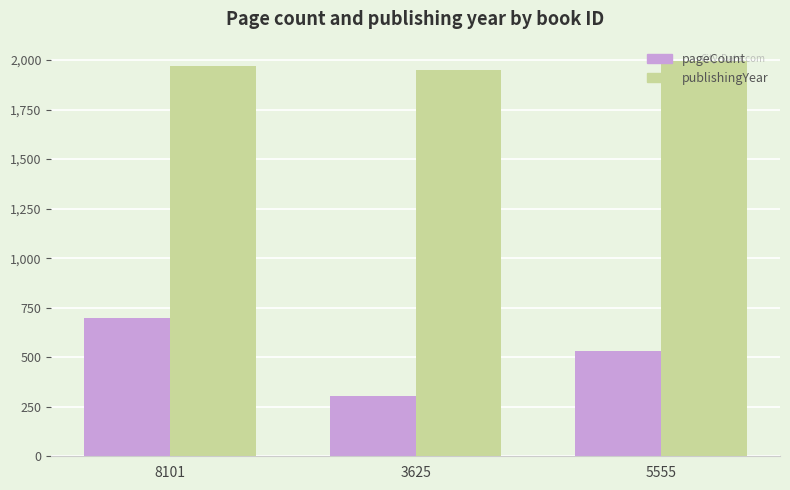

How many bars are there in total?

6